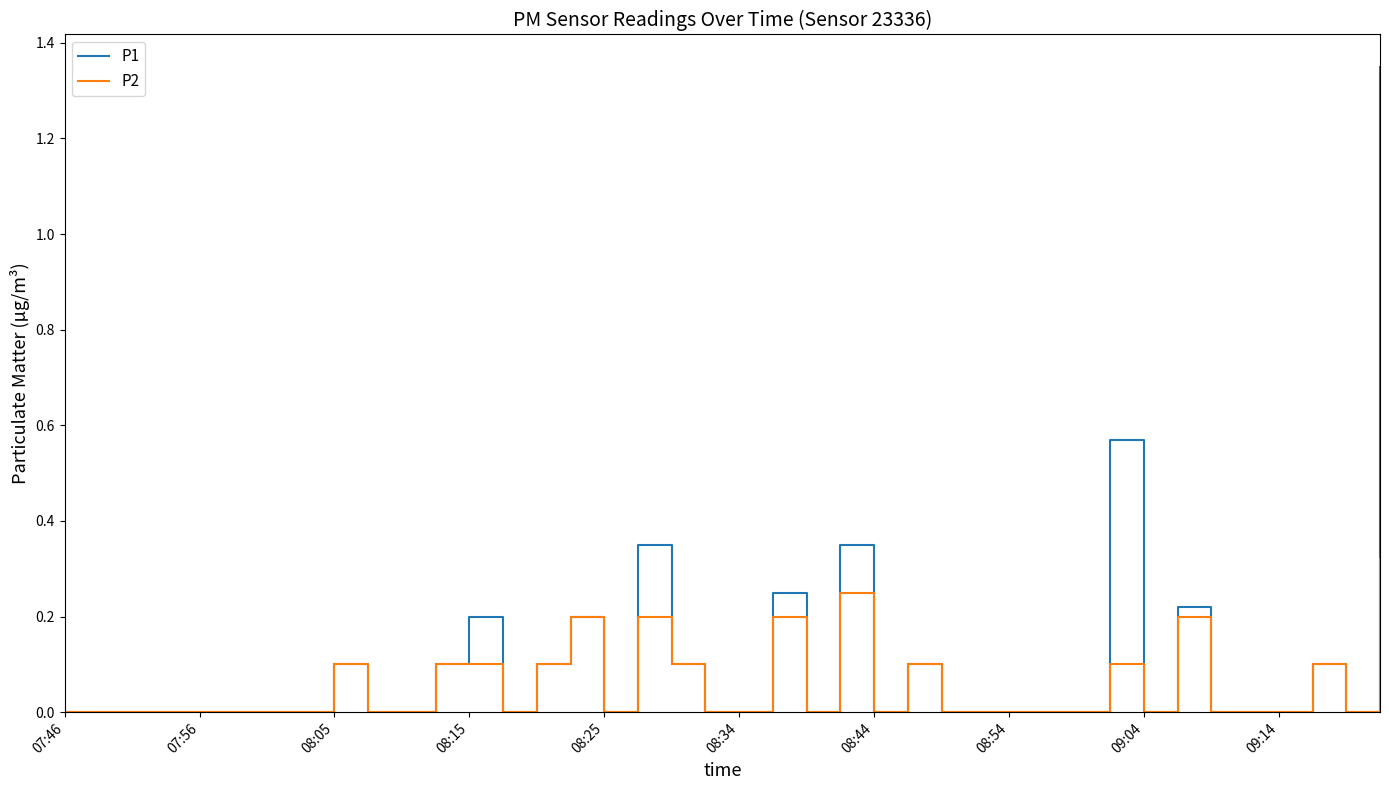

Which series has the widest spread of values?

P1